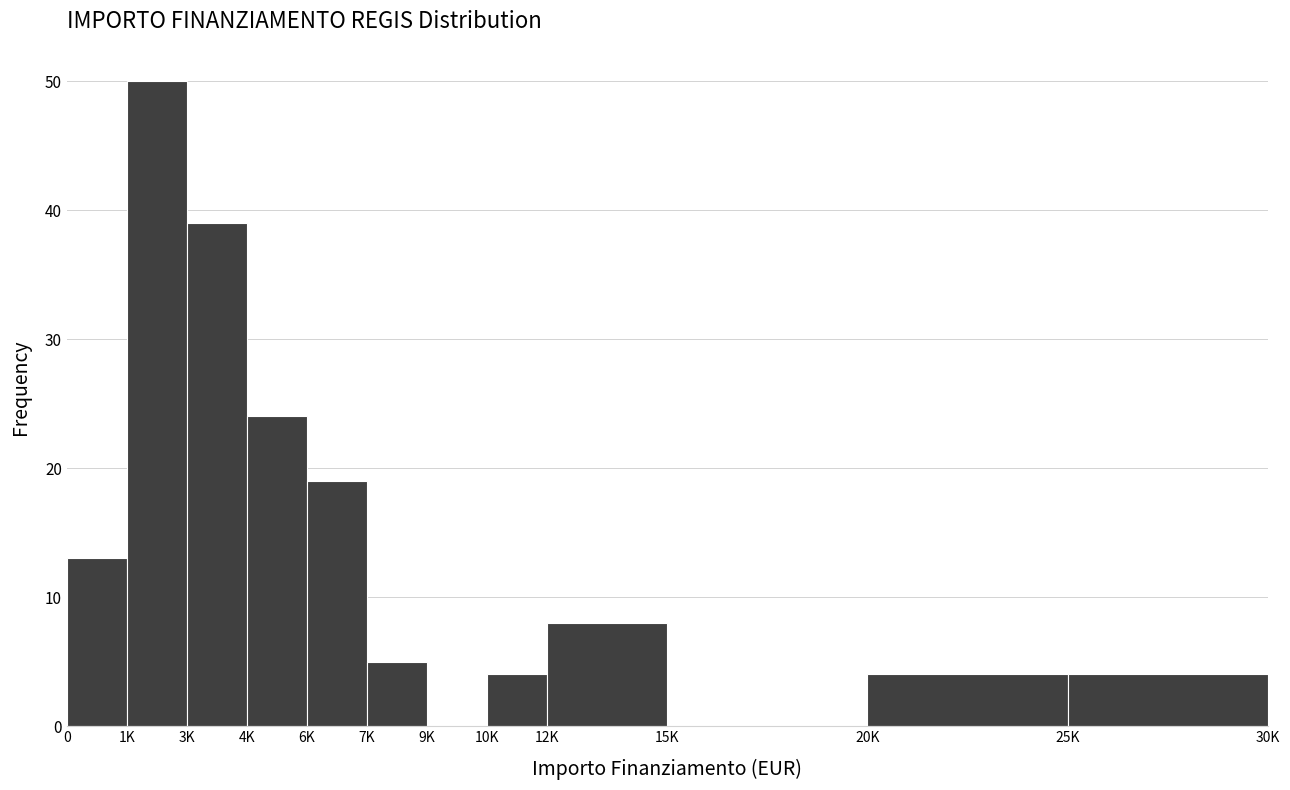

Reading left to right, what are all the values shown in this chart?

0=13	1K=50	3K=39	4K=24	6K=19	7K=5	9K=0	10K=4	12K=8	15K=0	20K=4	25K=4